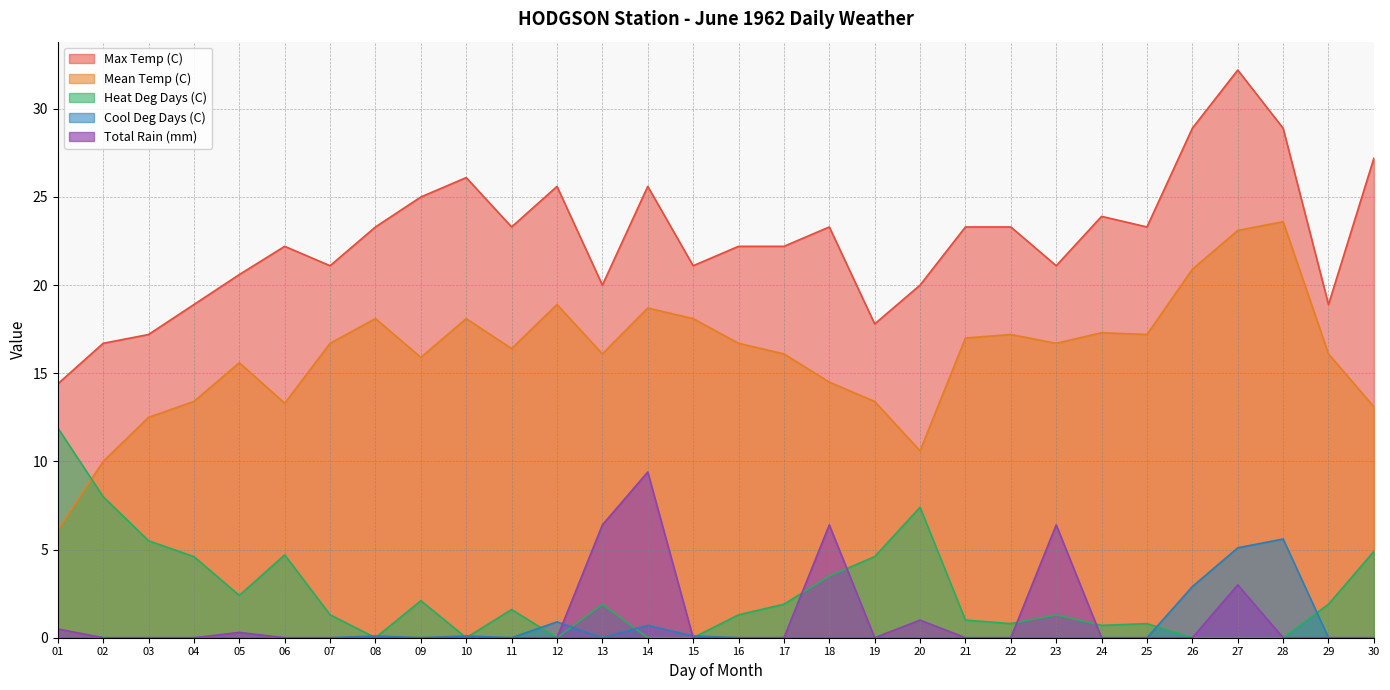

True or false: Max Temp (C) and Total Rain (mm) cross at least once.

False